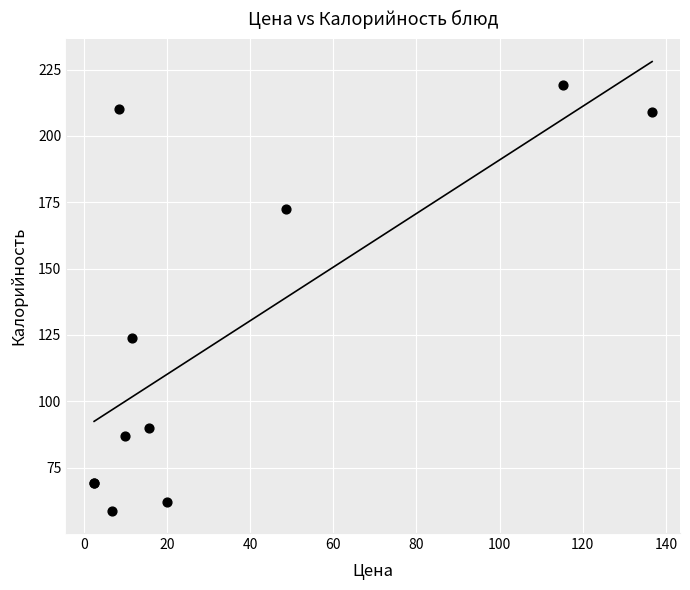

What Y value in the scatter plot is closest to 138?

124.0